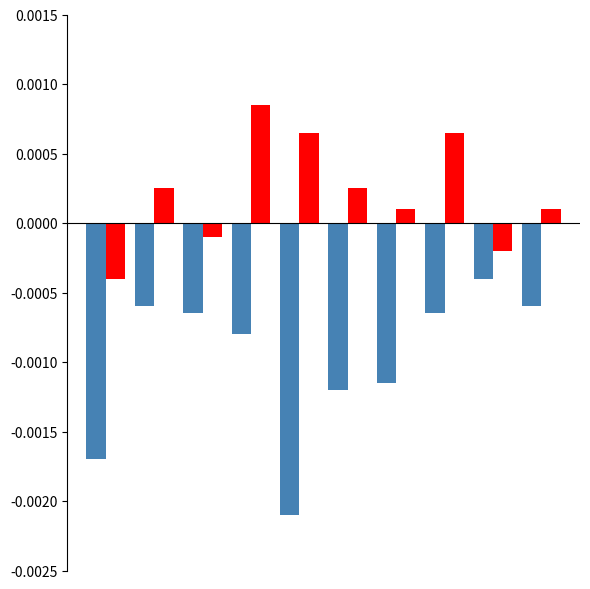

How many groups of bars are there?

10